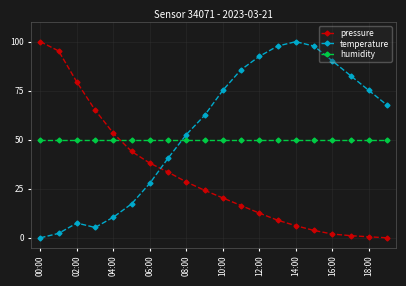

List the series in order of their overall mean, highest first.

temperature, humidity, pressure